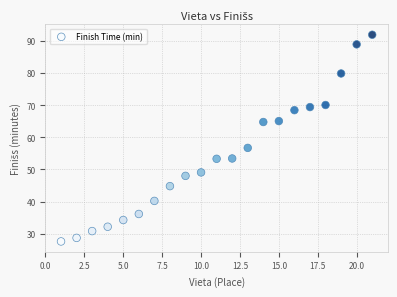

What is the range of X values (max minus min)?

20.0